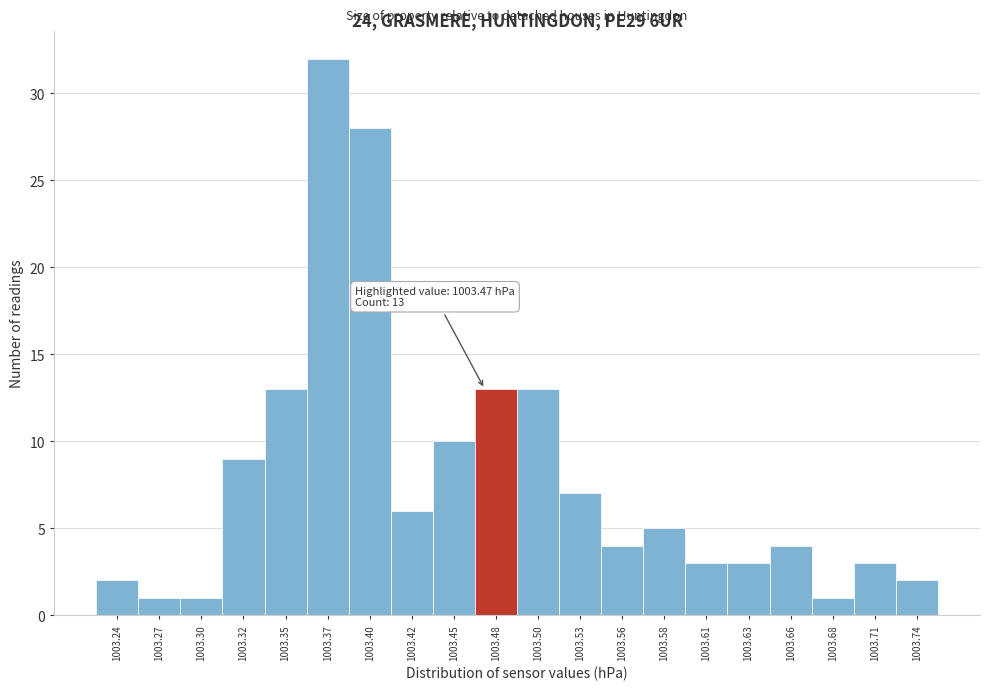

Over which range of the x-axis is the bar tallest?

1003.360 to 1003.386